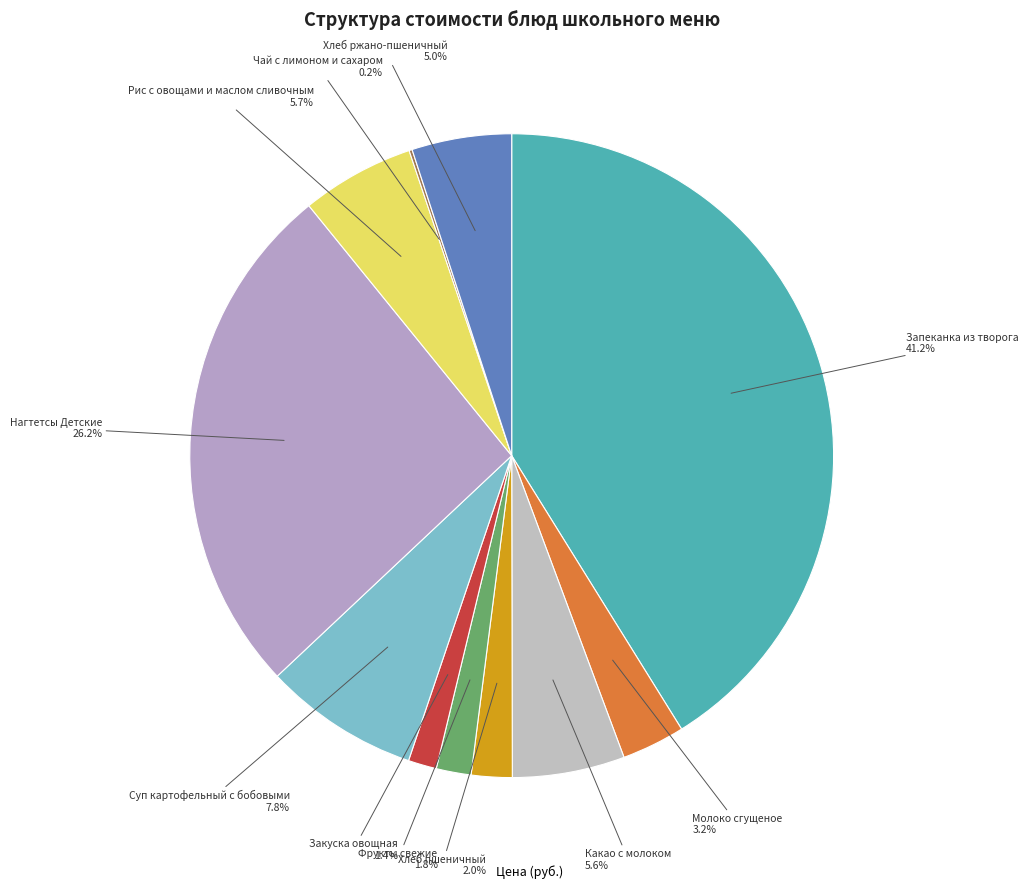

Which category has the biggest portion of the pie?

Запеканка из творога